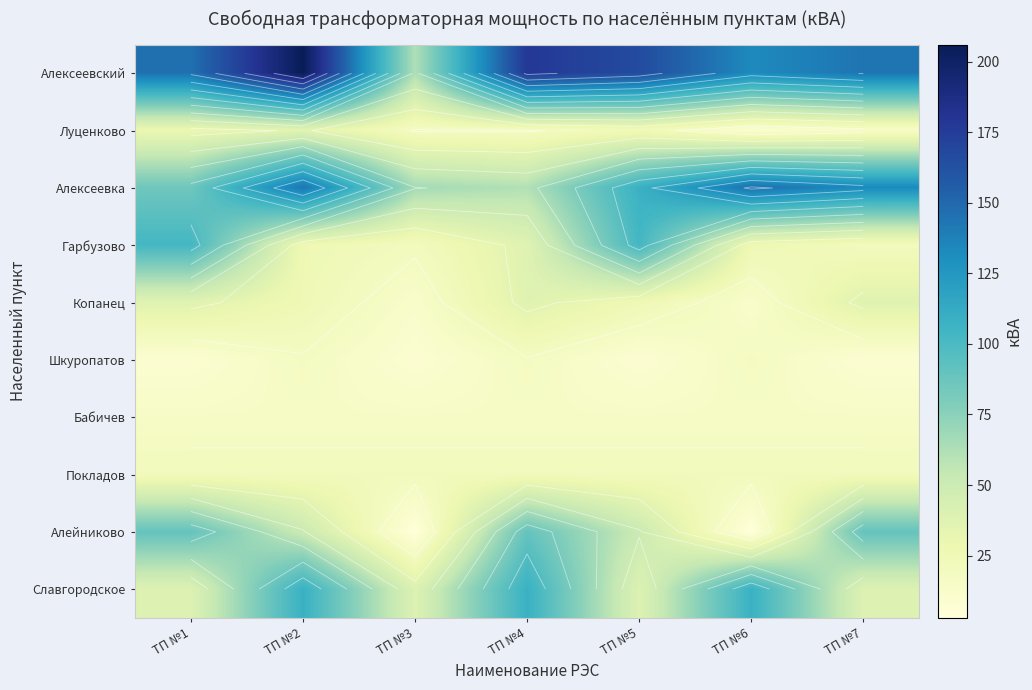

The value of Славгородское at ТП №5 is 20.2. True or false?

False